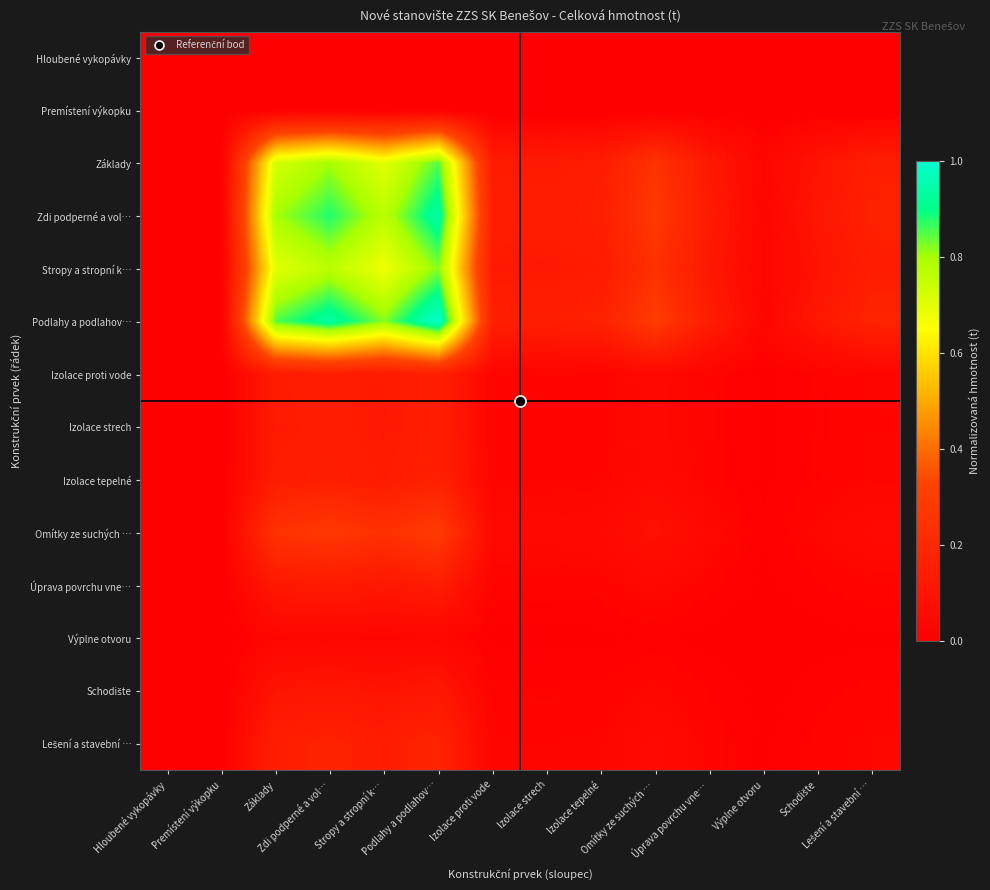

What is the total value across all series at Základy?

4.1